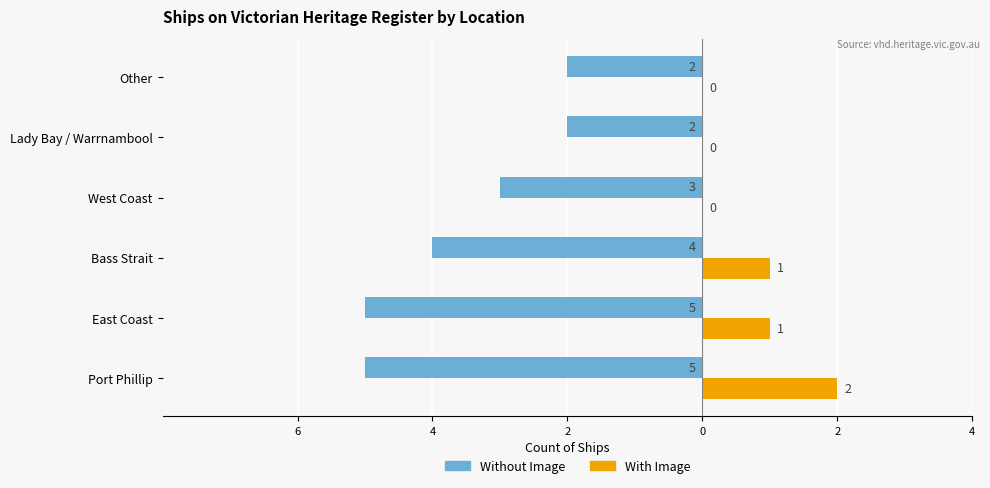

What are all the series names shown in the legend?

Without Image, With Image